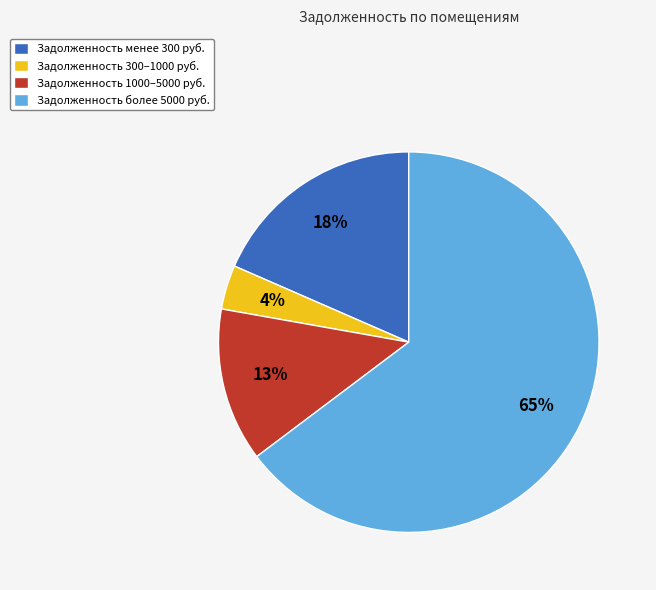

The Задолженность менее 300 руб. slice represents 13% of the pie. True or false?

False